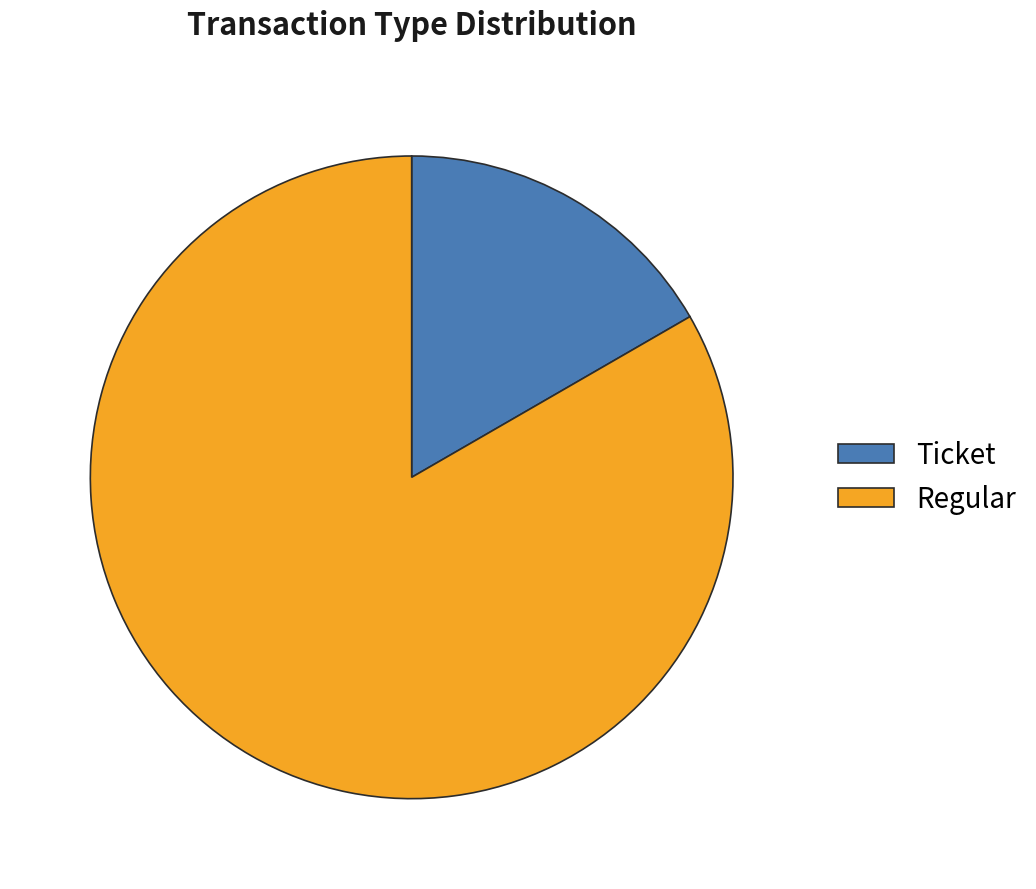

What is the ratio of the value at Regular to the value at Ticket?

5.0